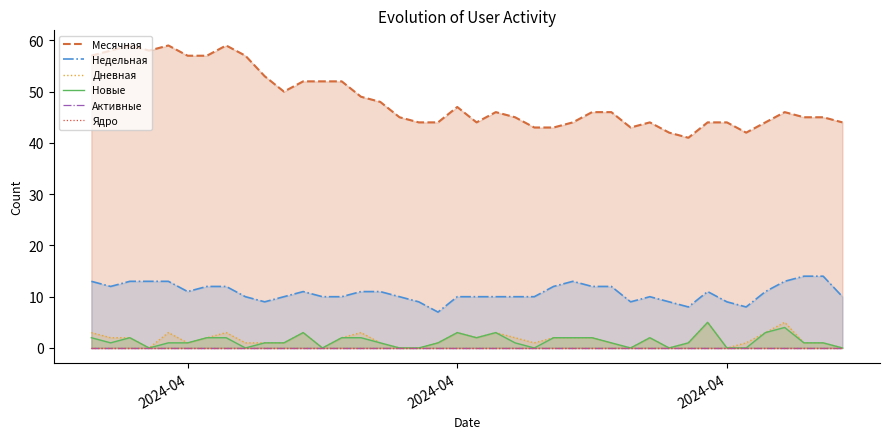

Where does the Недельная series first go above 11?

2024-04